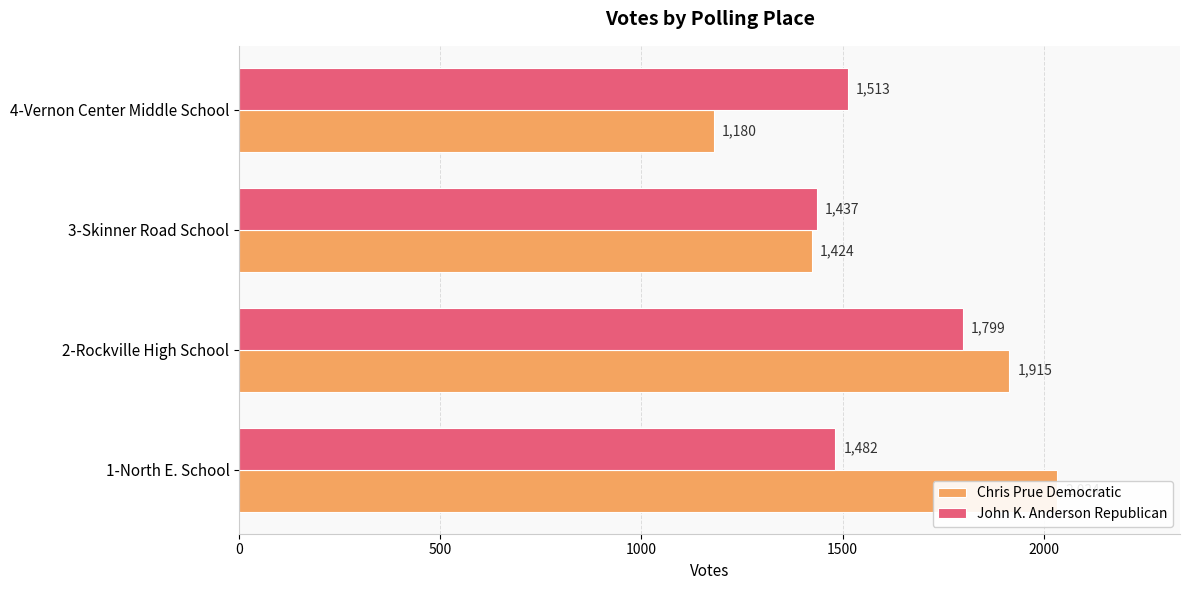

What is the value of the John K. Anderson Republican bar at the 2nd from the left?

1799